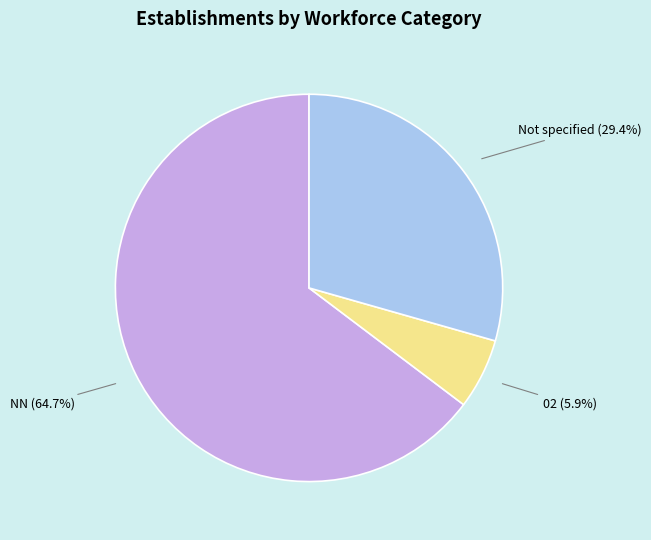

Which has a higher value, Not specified or 02?

Not specified